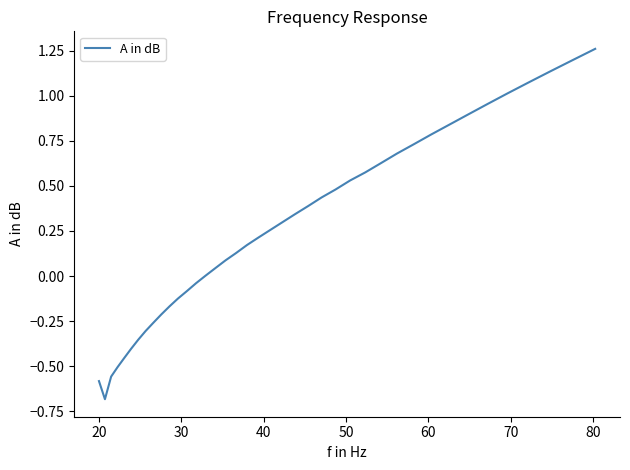

What is the difference between the second highest and second lowest values?

1.8